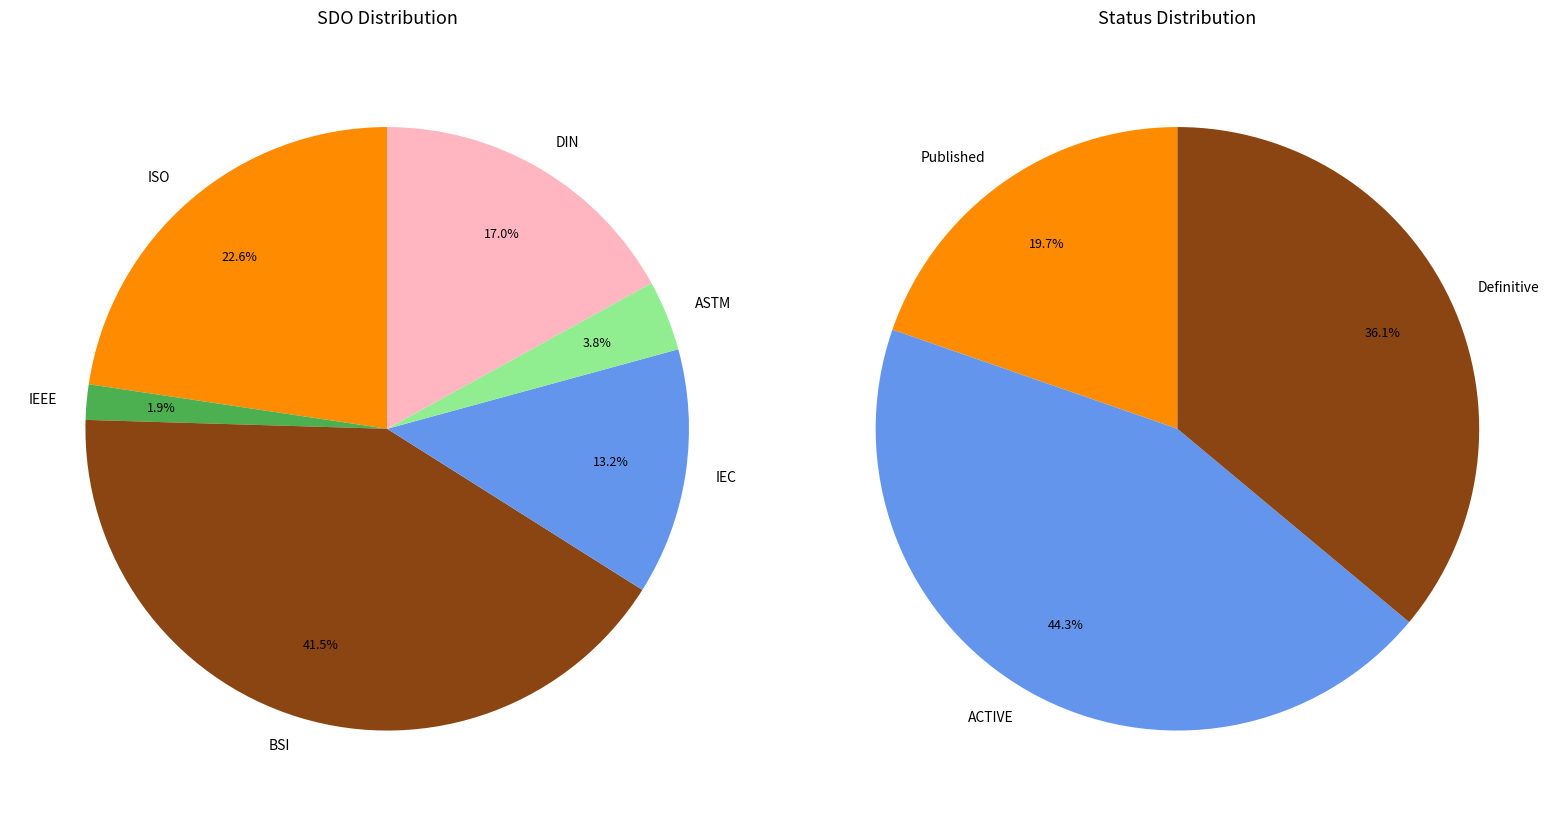

Which series has the largest range (max minus min)?

SDO